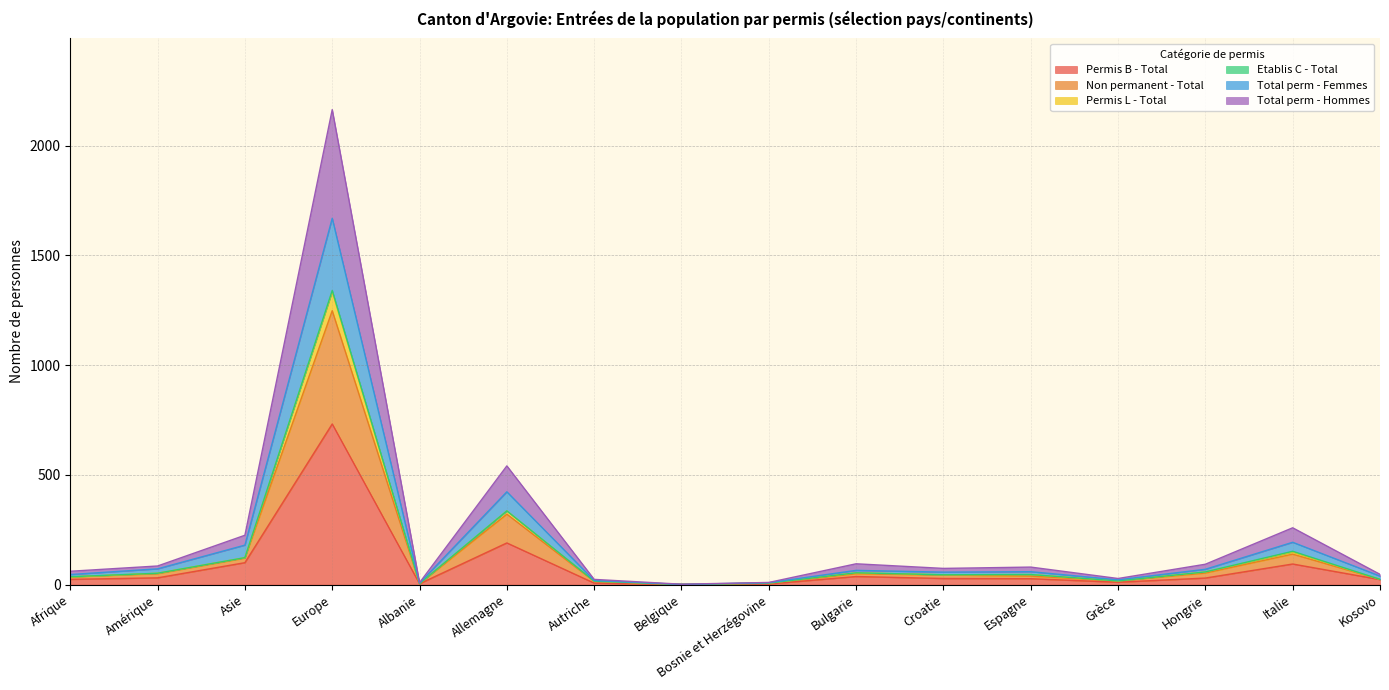

At which category does Total perm - Femmes reach its first local peak?

Europe